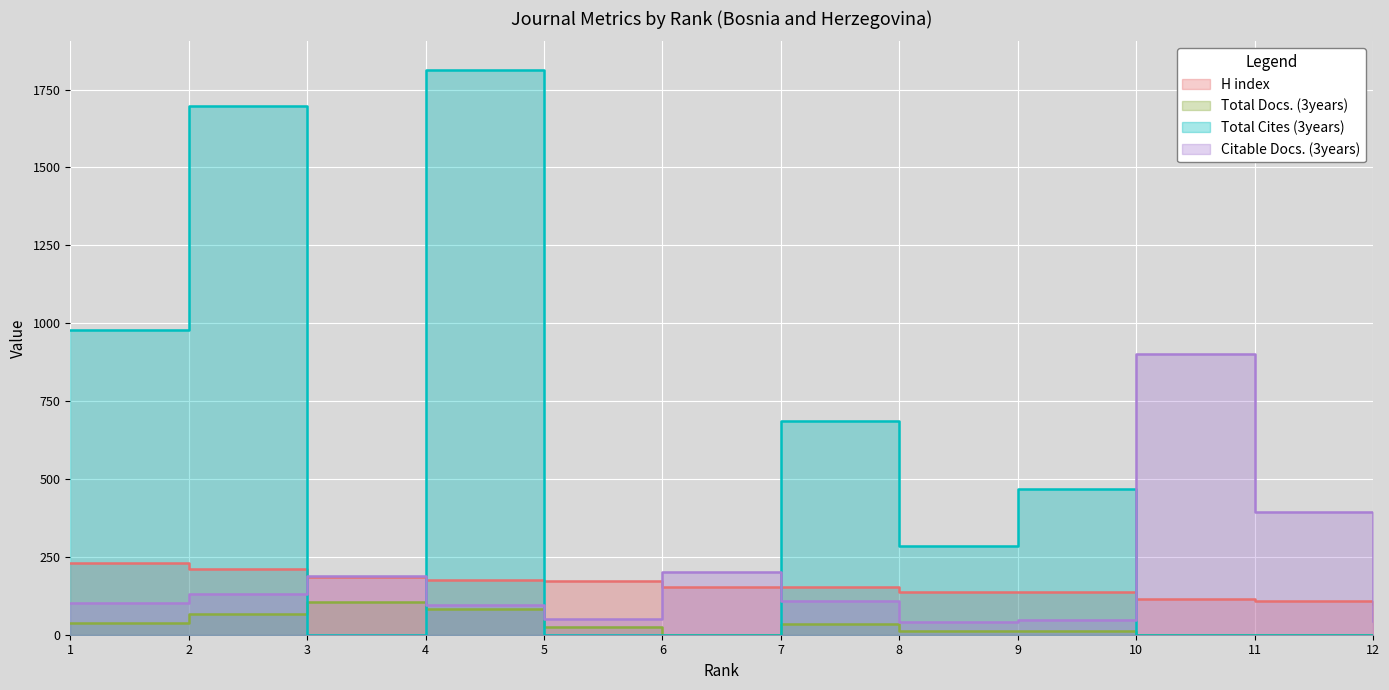

What is the difference between the highest and lowest values at 11?

393